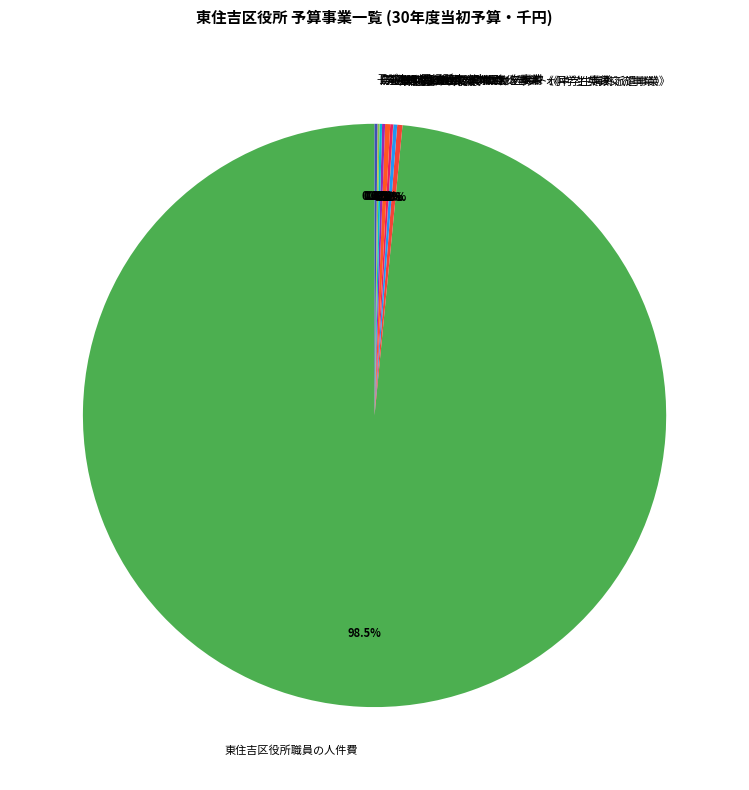

Which category has the biggest portion of the pie?

東住吉区役所職員の人件費